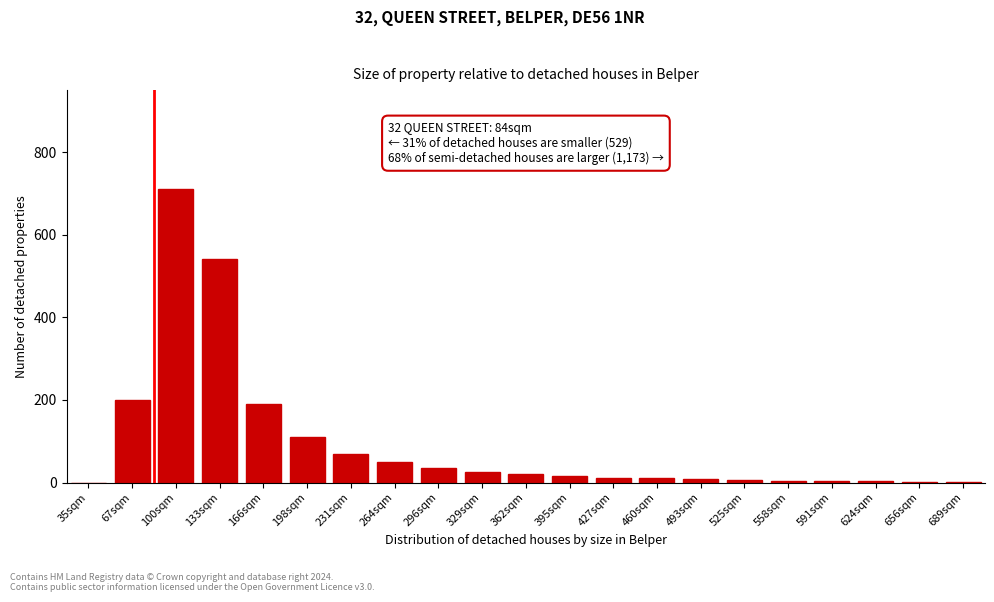

What is the approximate value at 296sqm?

35